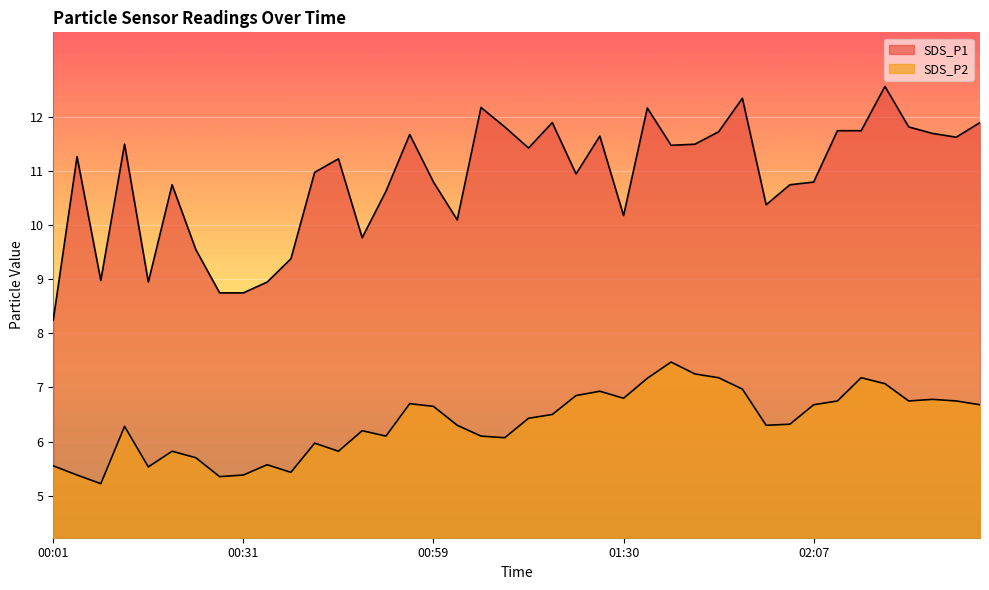

Where is SDS_P1 nearest to the value 10?

01:02